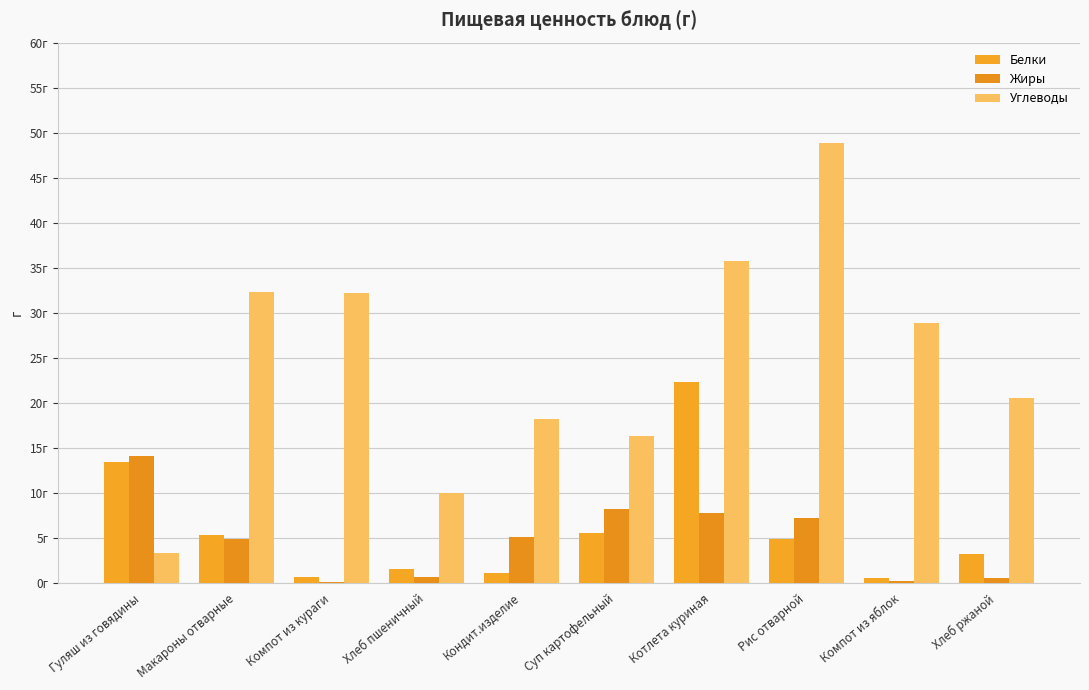

Which series has the largest range (max minus min)?

Углеводы